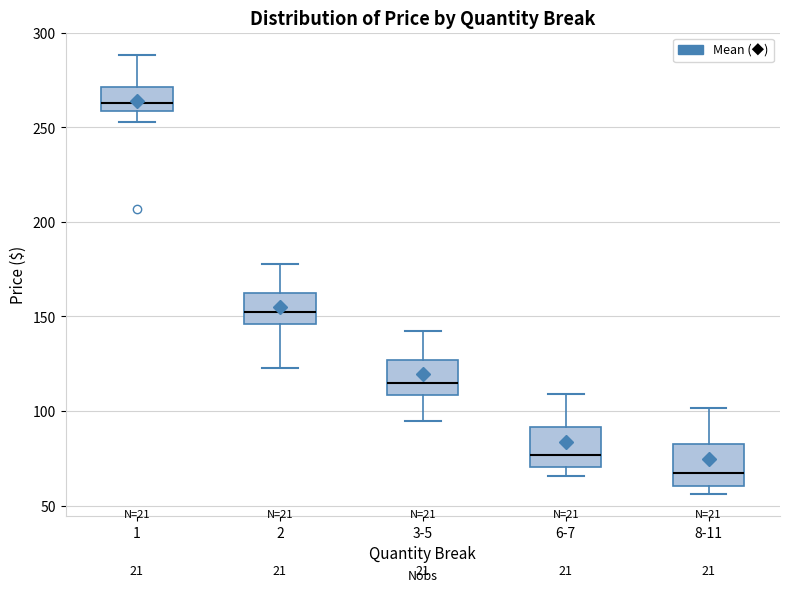

Reading left to right, read every box against the y-axis: the position of its median line, the range the box covers, and the ends of its whiskers. The values are not printed on the chart, so give them approximately, as read against the axis.

1: median 265, box 260 to 270, whiskers 255 to 290
2: median 150, box 145 to 160, whiskers 125 to 180
3-5: median 115, box 110 to 125, whiskers 95 to 140
6-7: median 75, box 70 to 90, whiskers 65 to 110
8-11: median 65, box 60 to 85, whiskers 55 to 100